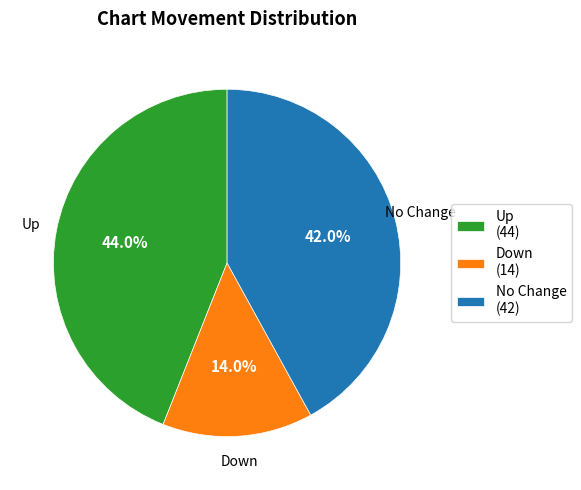

What is the ratio of the value at Up to the value at No Change?

1.0